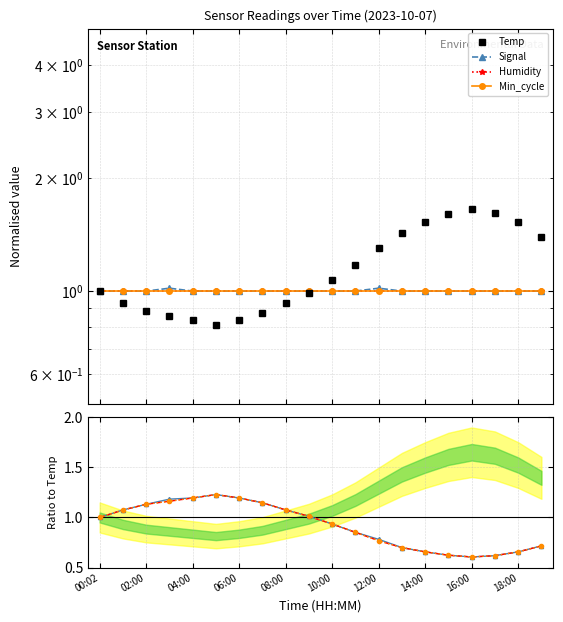

Reading left to right, transcribe all the data shown in this chart.

Temp: 1.0	0.9	0.9	0.9	0.8	0.8	0.8	0.9	0.9	1.0	1.1	1.2	1.3	1.4	1.5	1.6	1.7	1.6	1.5	1.4
Signal: 1.0	1.1	1.1	1.2	1.2	1.2	1.2	1.1	1.1	1.0	0.9	0.9	0.8	0.7	0.7	0.6	0.6	0.6	0.7	0.7
Humidity: 1.0	1.1	1.1	1.2	1.2	1.2	1.2	1.1	1.1	1.0	0.9	0.9	0.8	0.7	0.7	0.6	0.6	0.6	0.7	0.7
Min_cycle: 1.0	1.1	1.1	1.2	1.2	1.2	1.2	1.1	1.1	1.0	0.9	0.9	0.8	0.7	0.7	0.6	0.6	0.6	0.7	0.7